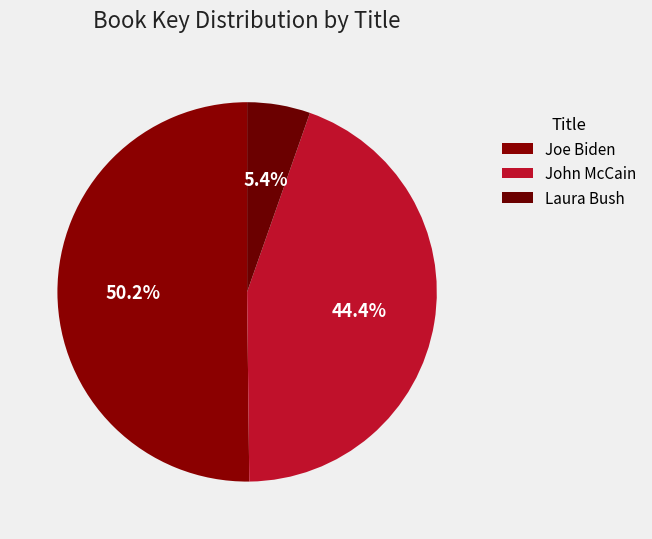

How many slices are in this pie chart?

3